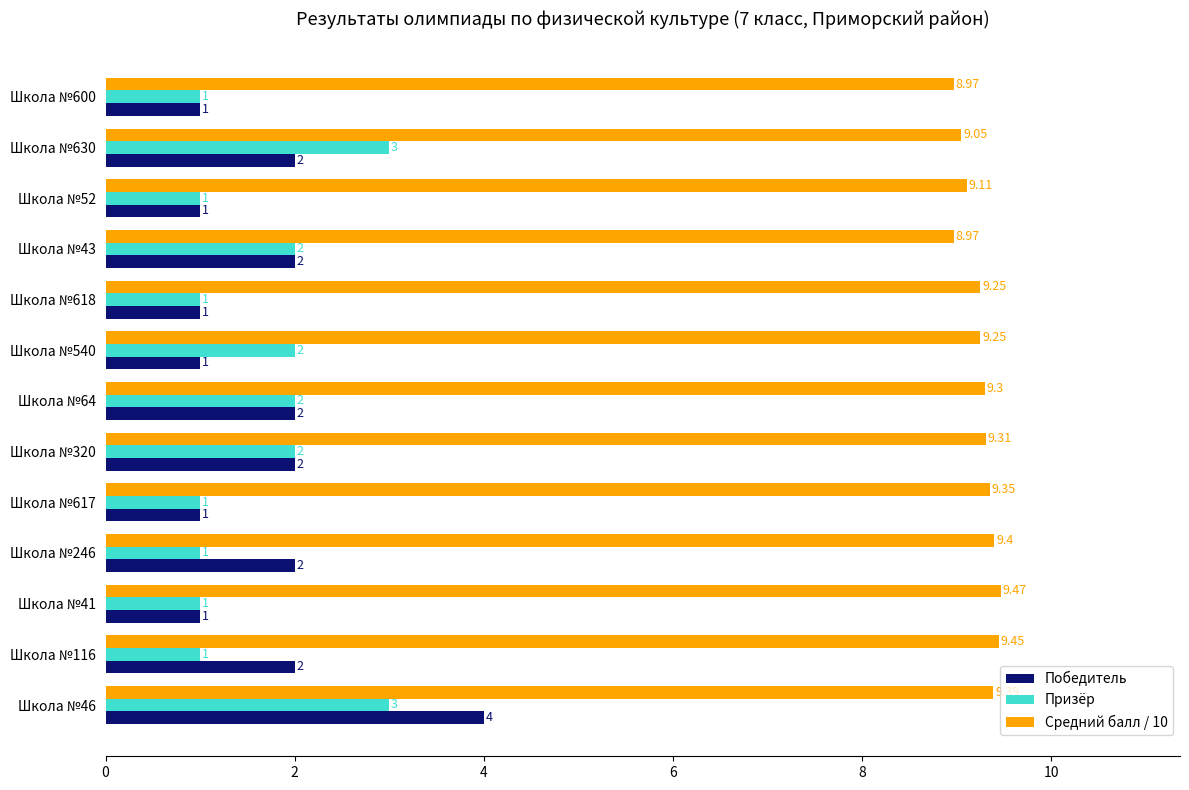

At Школа №246, list the series in order from largest to smallest.

Средний балл / 10, Победитель, Призёр